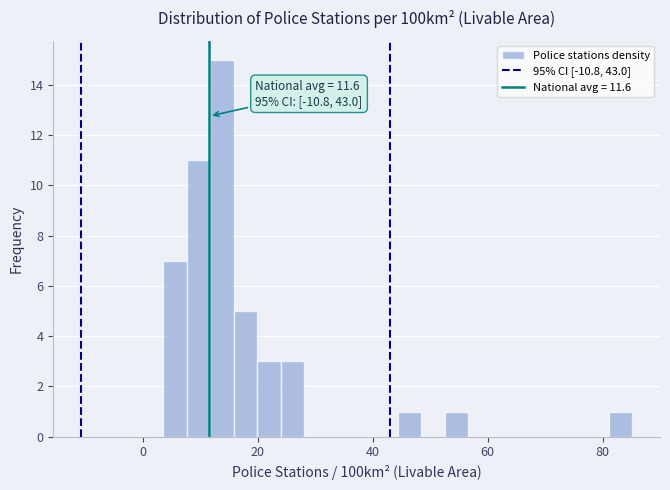

Around what value on the x-axis is the tallest bar? Give the approximate position of its centre, as read against the axis.

14